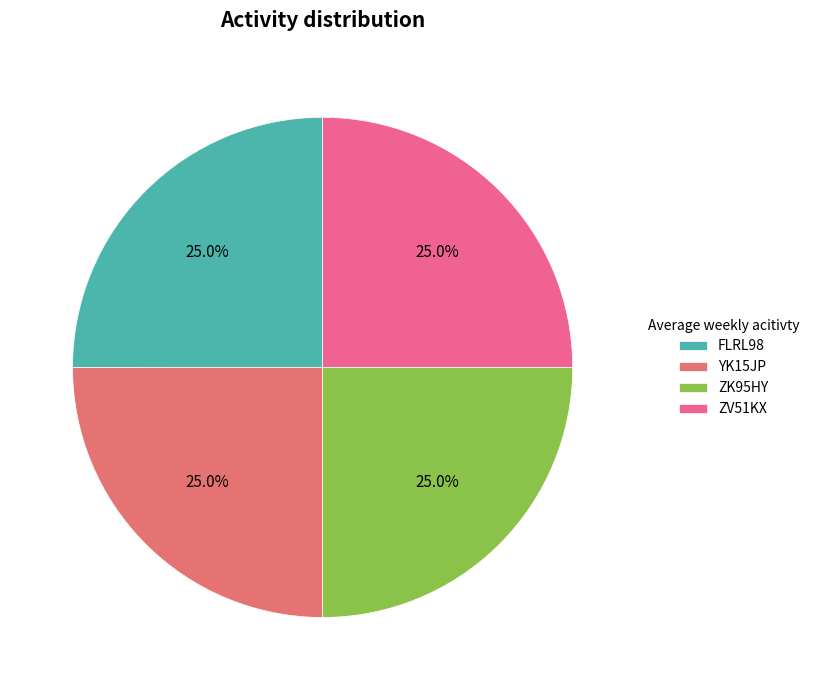

How many segments does this pie chart have?

4